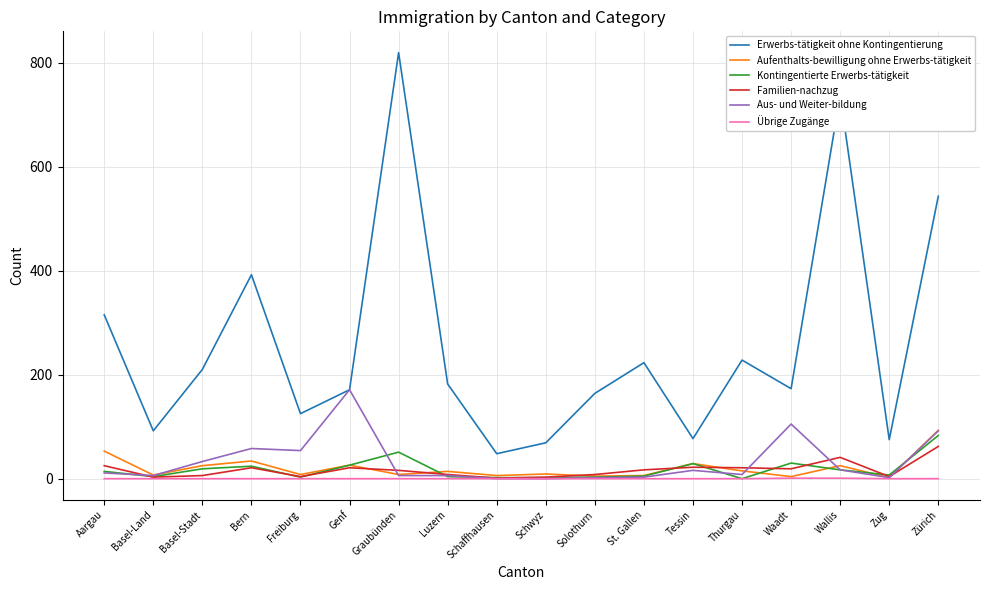

Which series has the largest range (max minus min)?

Erwerbs-tätigkeit ohne Kontingentierung